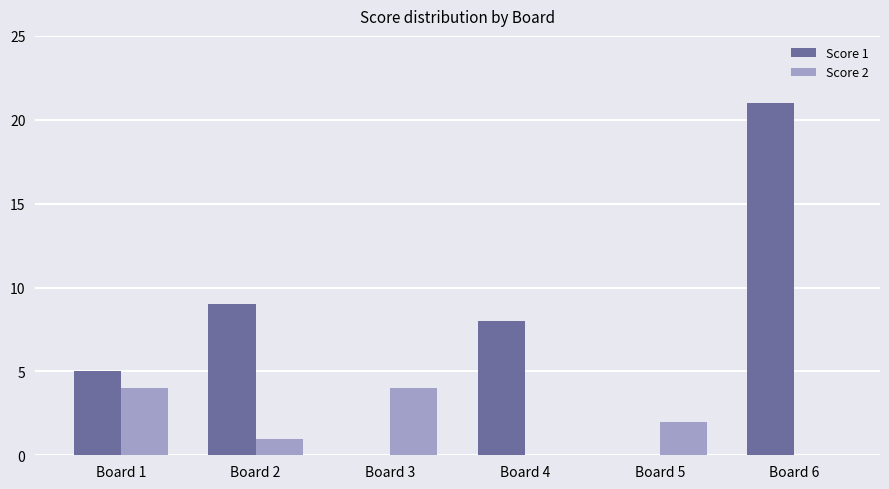

Reading right to left, what are all the values shown in this chart?

Score 1: 21	0	8	0	9	5
Score 2: 0	2	0	4	1	4